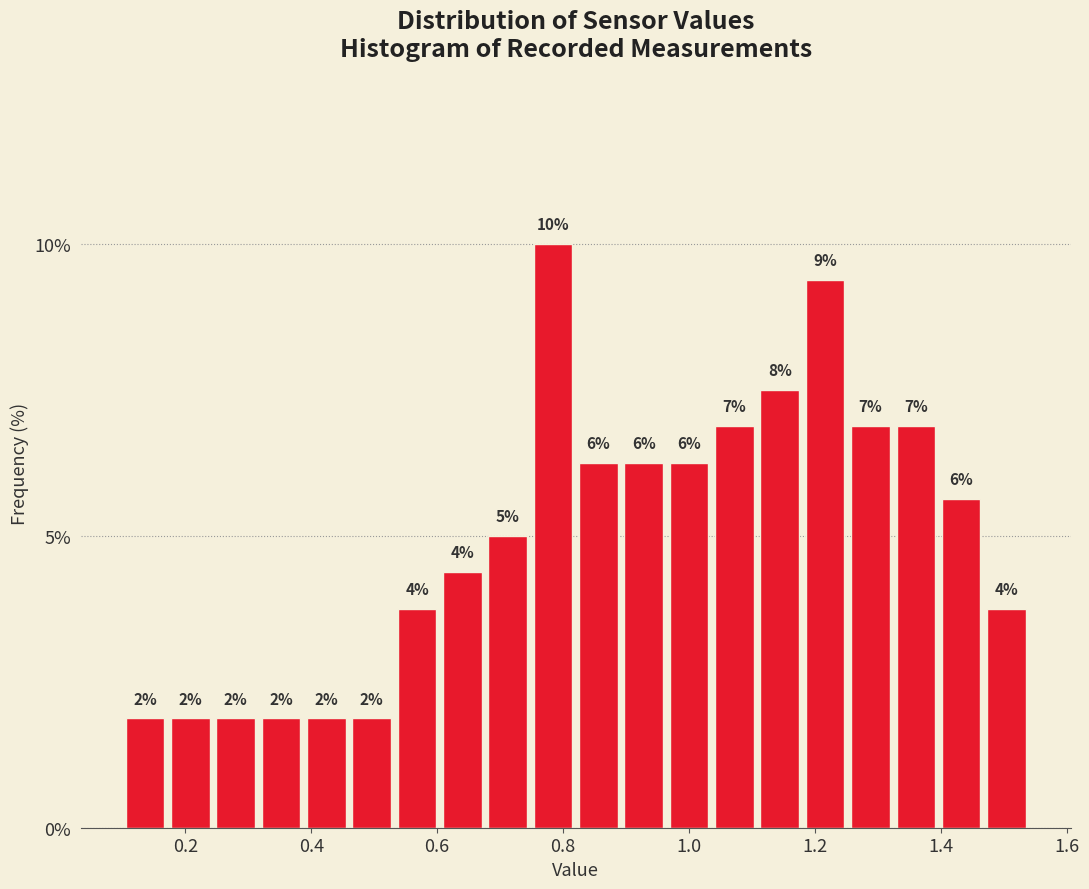

Read against the x-axis, roughly where is the centre of the tallest bar?

0.78